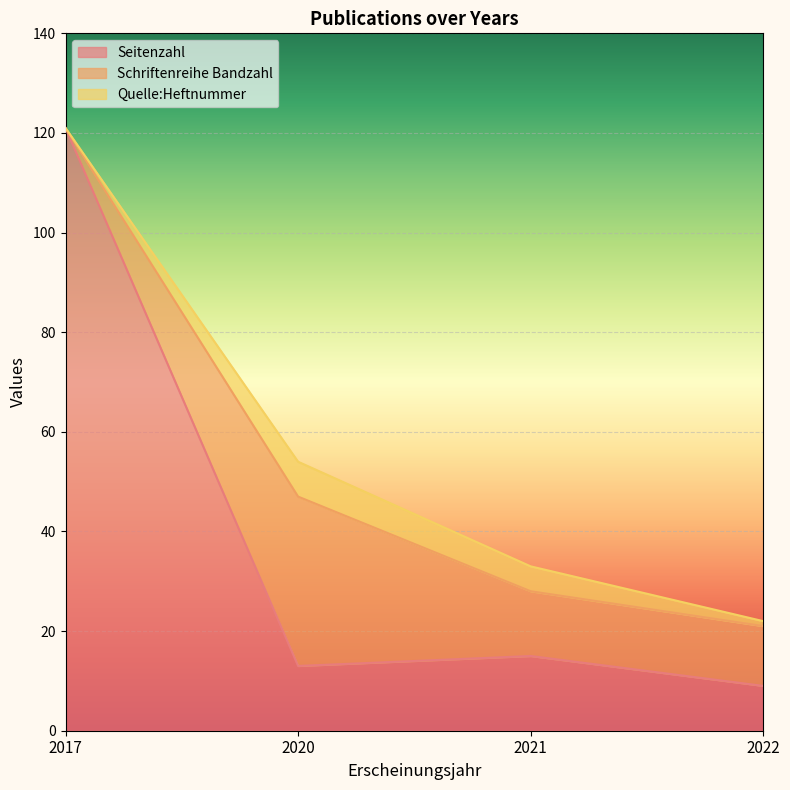

The value of Quelle:Heftnummer at 2022 is 1. True or false?

True